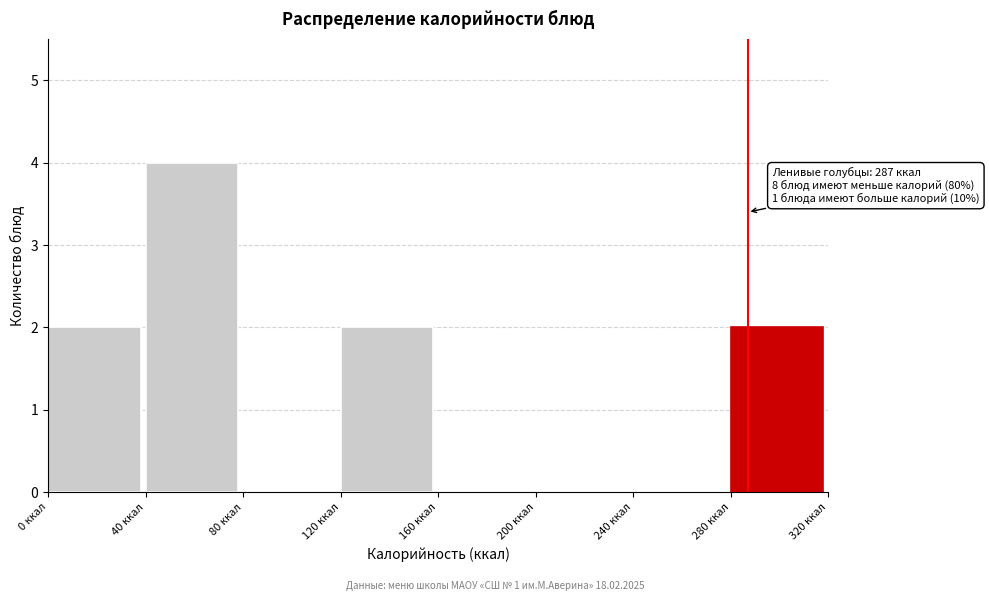

Over which range of the x-axis is the bar tallest?

40 to 80